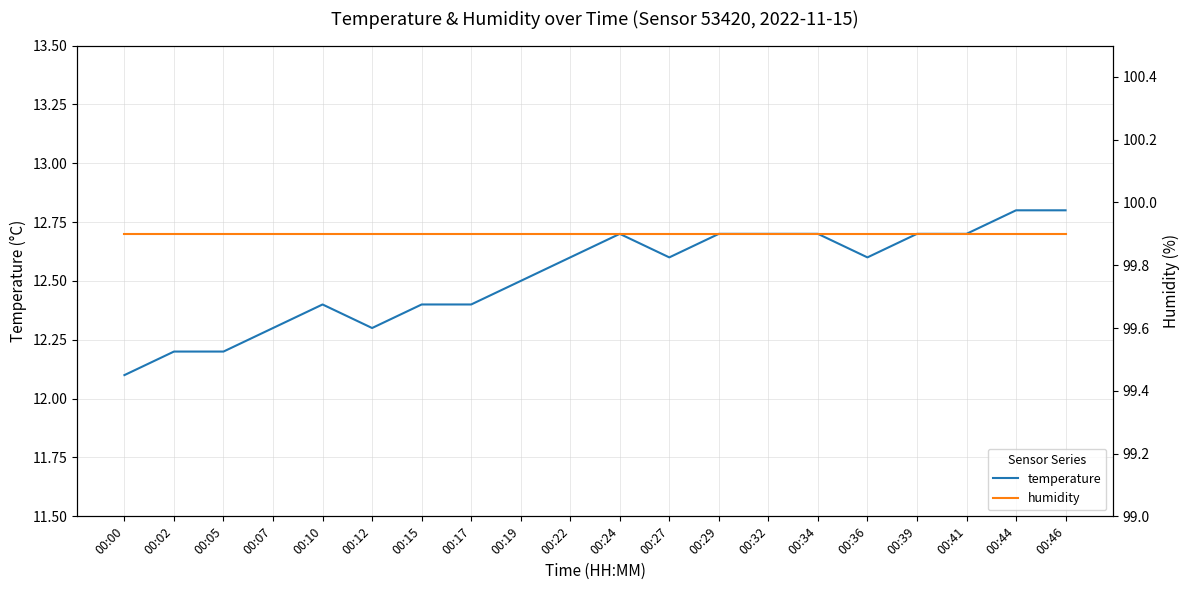

At which label is temperature closest to 12?

00:00